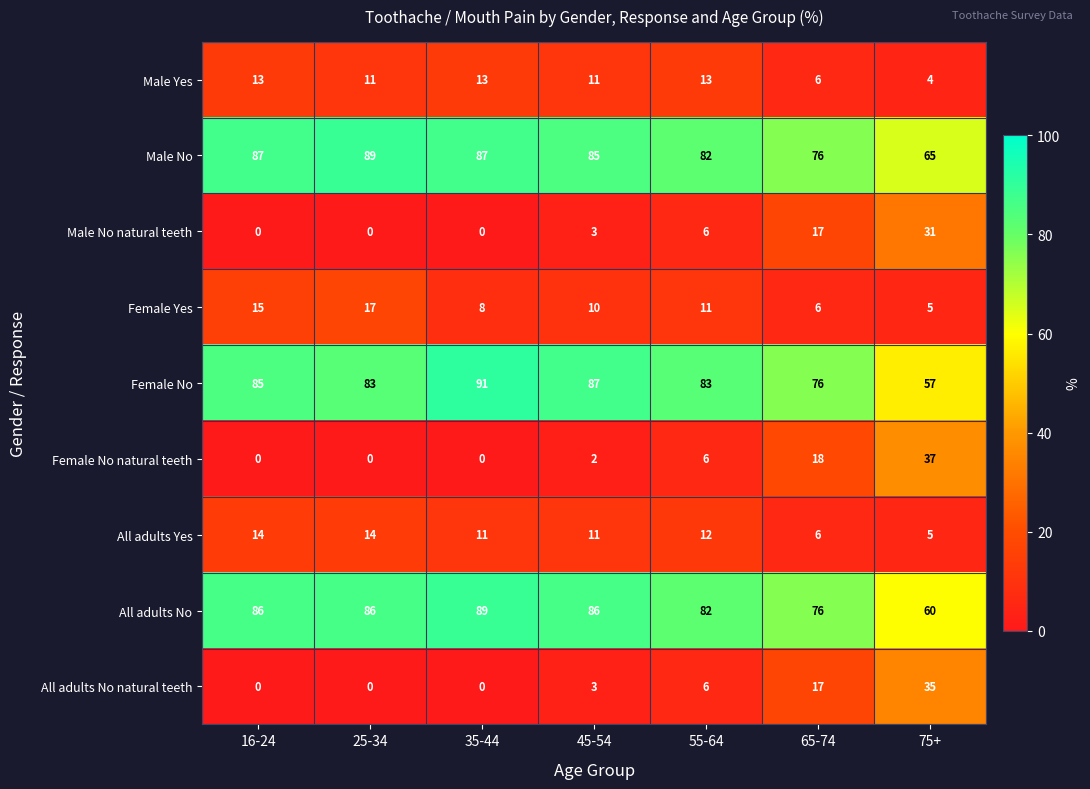

The value of All adults No at 55-64 is 82. True or false?

True